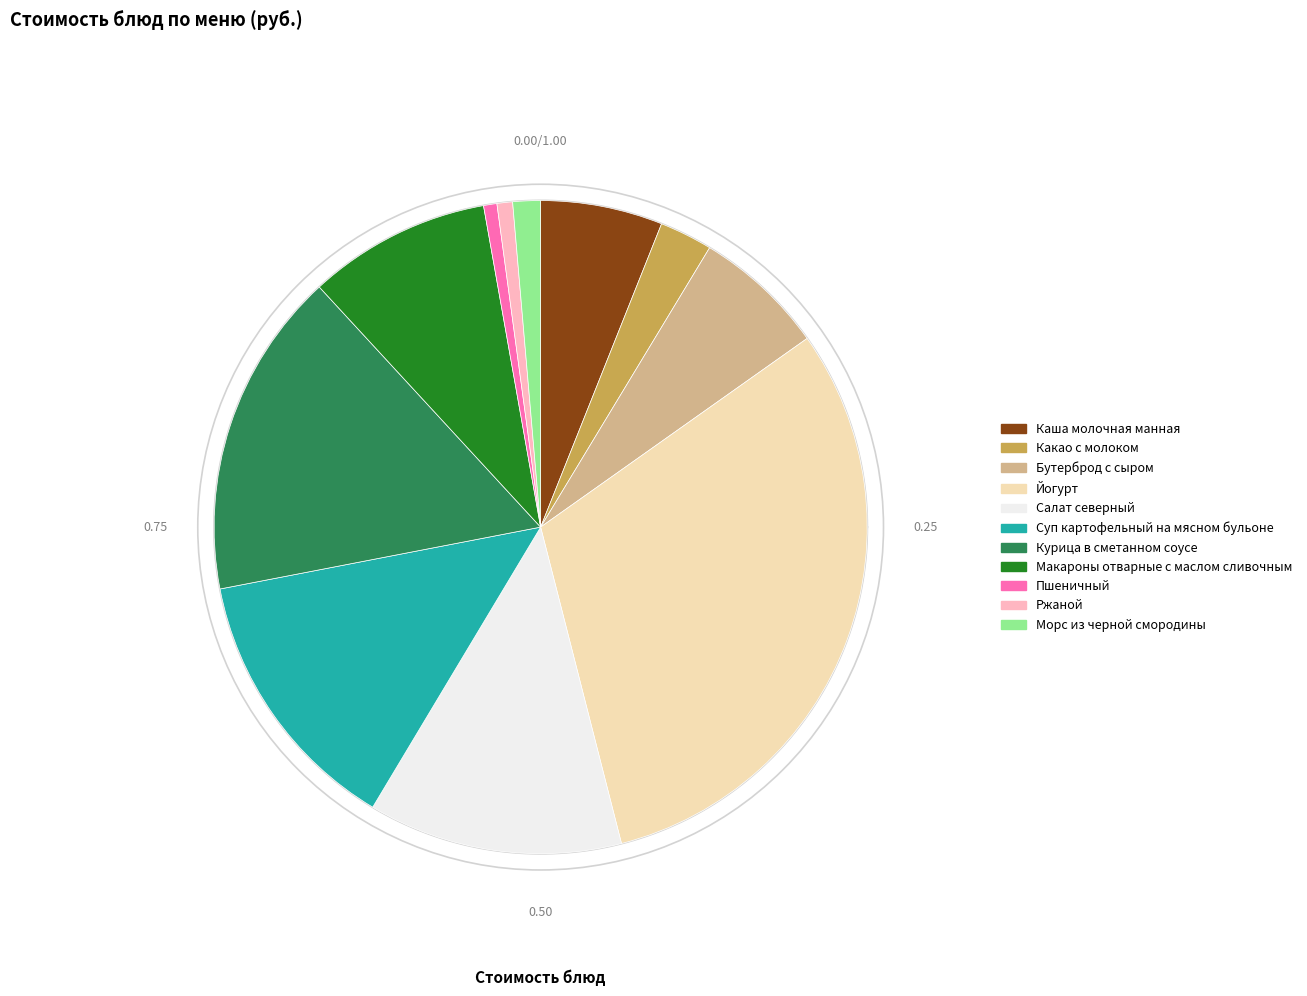

Does any single category account for the majority?

No